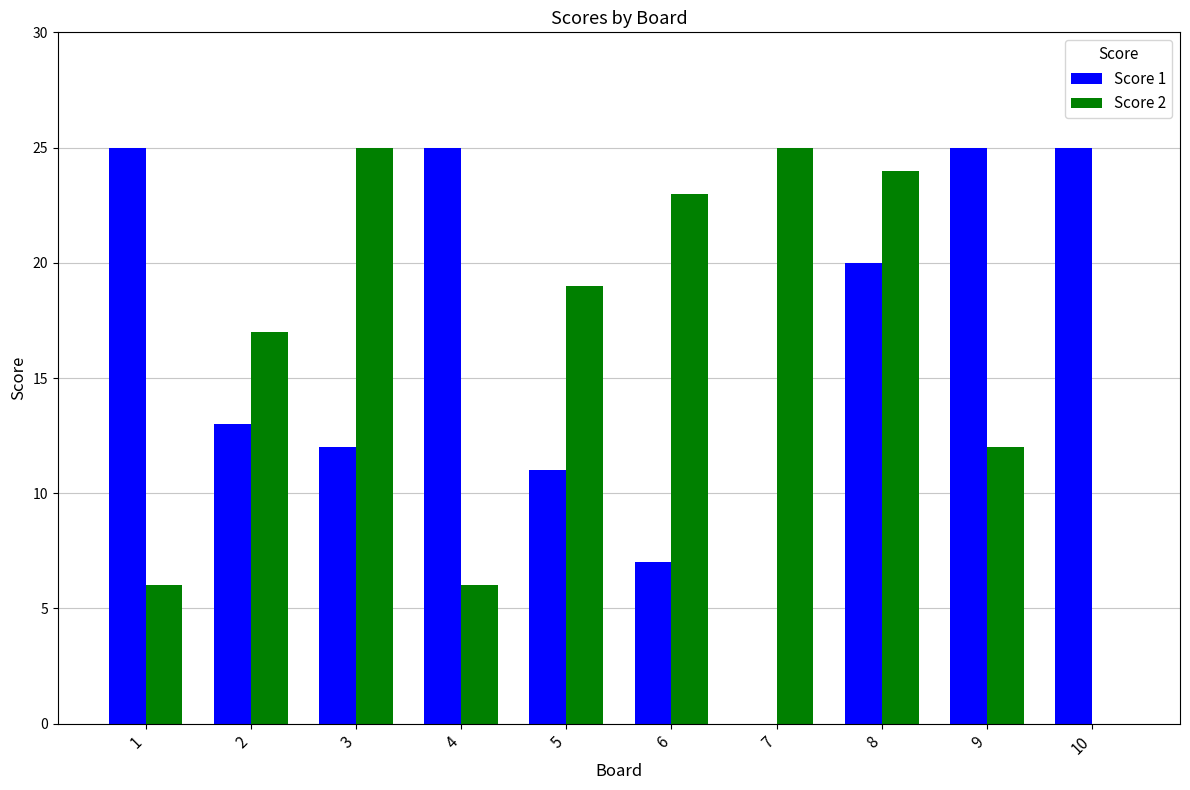

The value of Score 2 at 5 is 19. True or false?

True